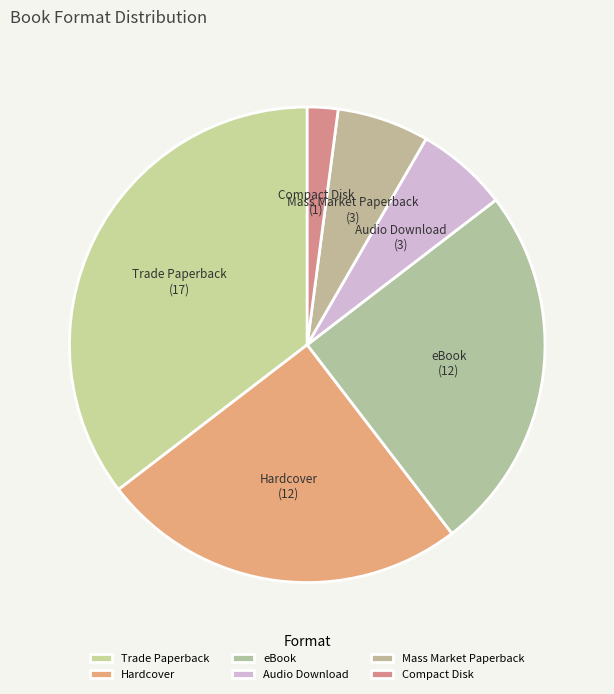

Is the sum of Audio Download and eBook greater than half?

No